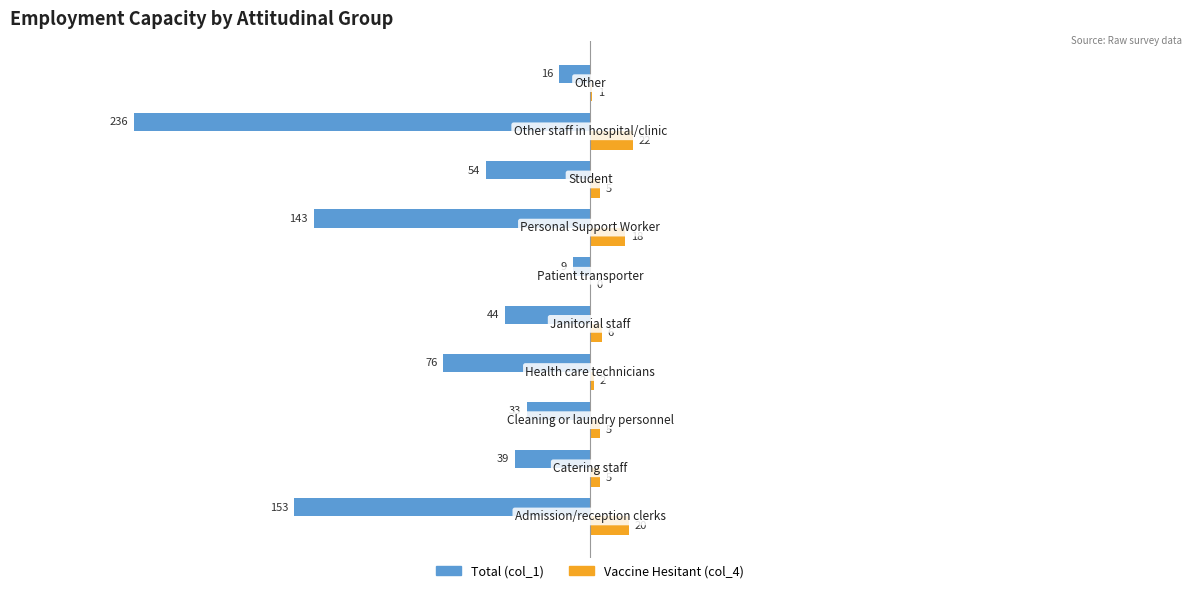

What is the maximum value shown in the chart?

22